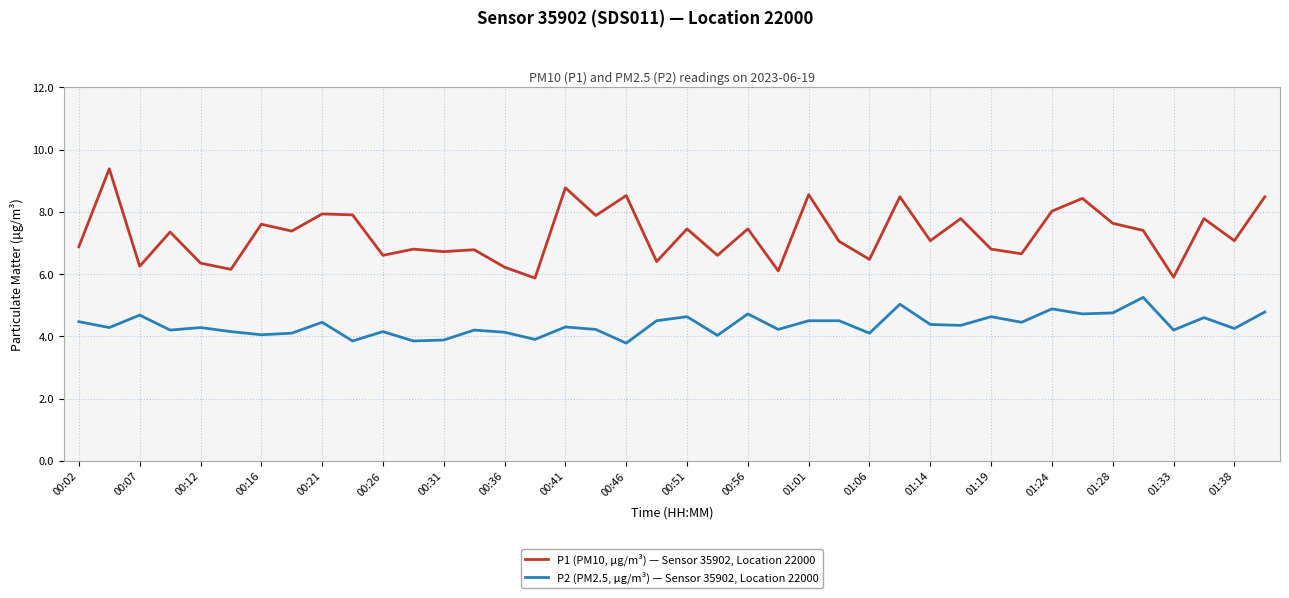

How many lines are shown in the chart?

2